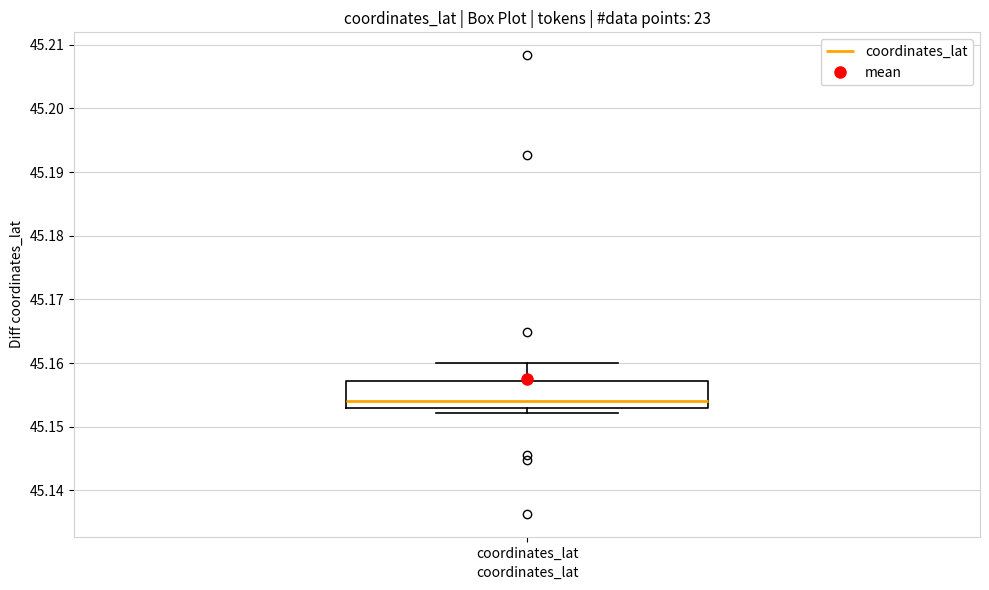

Where does the upper whisker of the box for coordinates_lat end on the y-axis? The values are not printed on the chart, so give them approximately, as read against the axis.

45.160